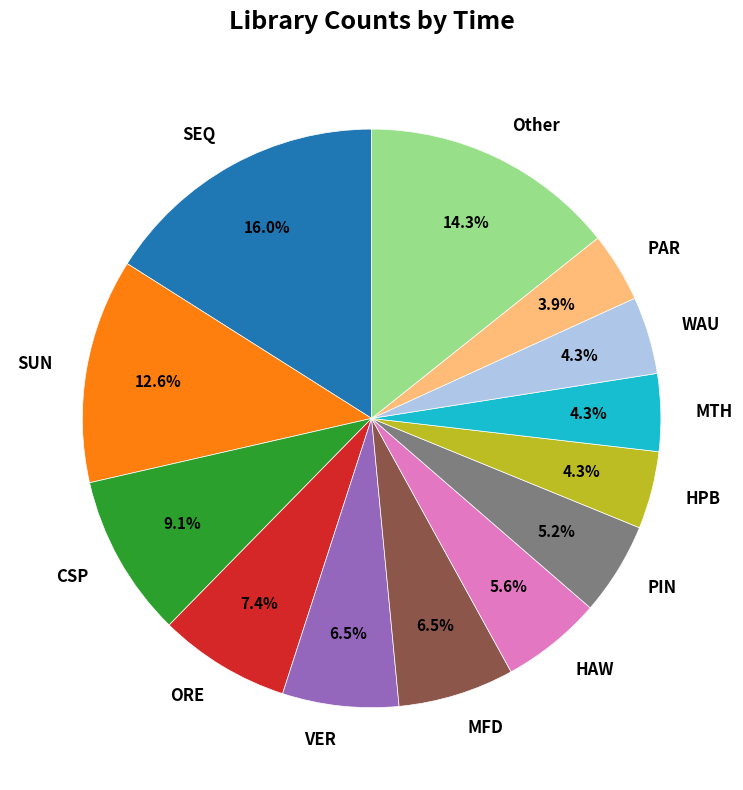

How many slices are in this pie chart?

13